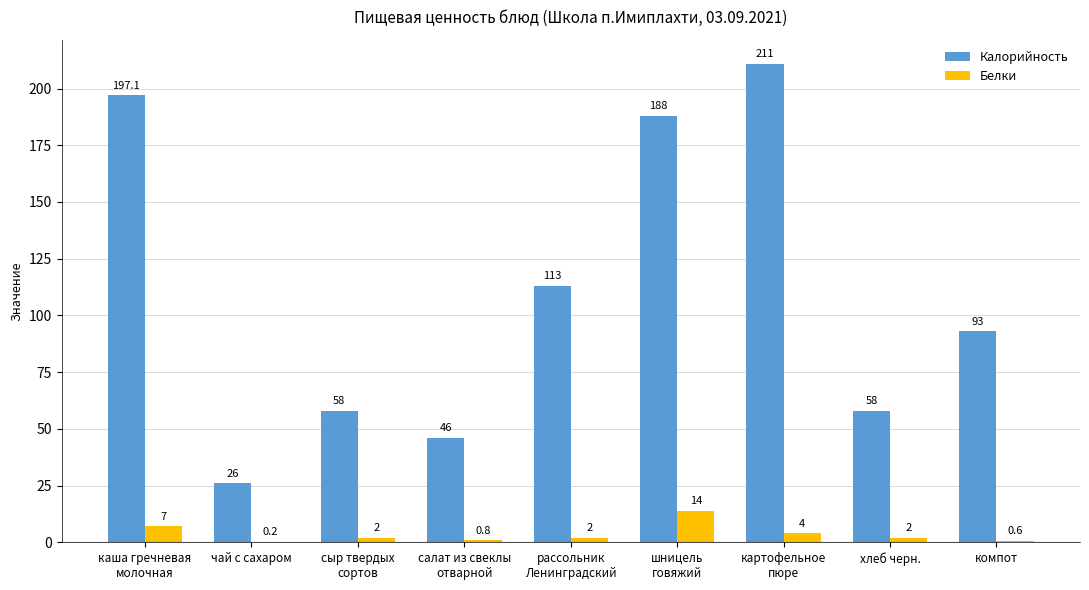

Count the number of data series in this chart.

2